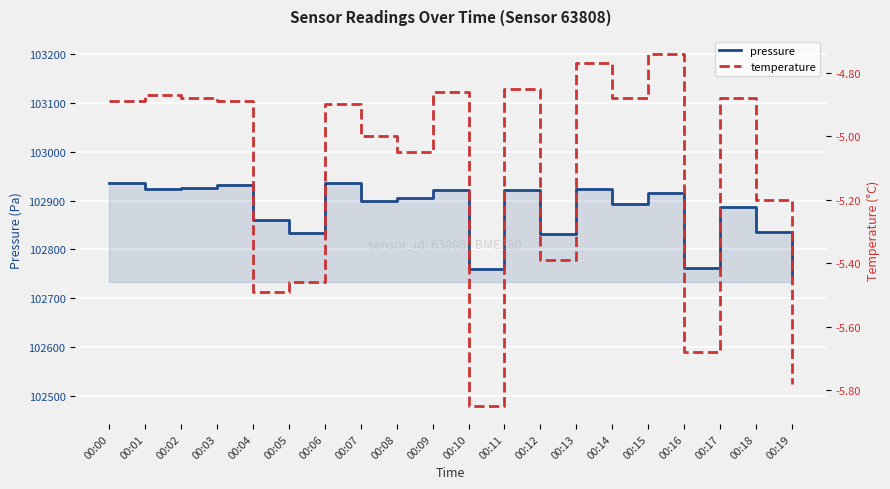

Rank the categories by temperature value from highest to lowest.

00:15, 00:13, 00:11, 00:09, 00:01, 00:02, 00:14, 00:17, 00:00, 00:03, 00:06, 00:07, 00:08, 00:18, 00:12, 00:05, 00:04, 00:16, 00:19, 00:10